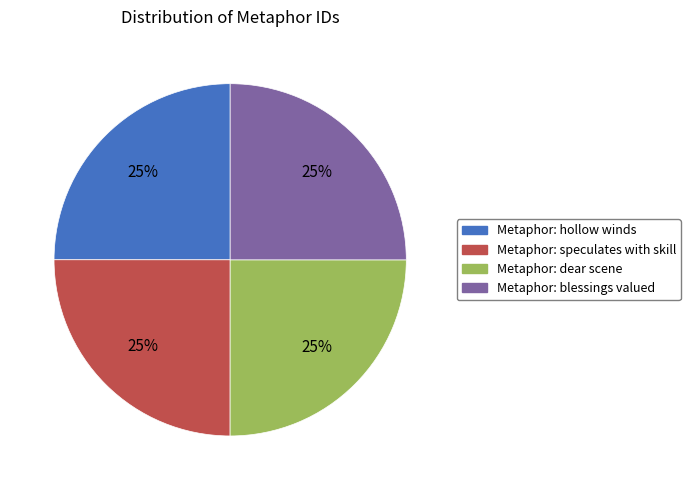

Is there a majority slice in this chart?

No